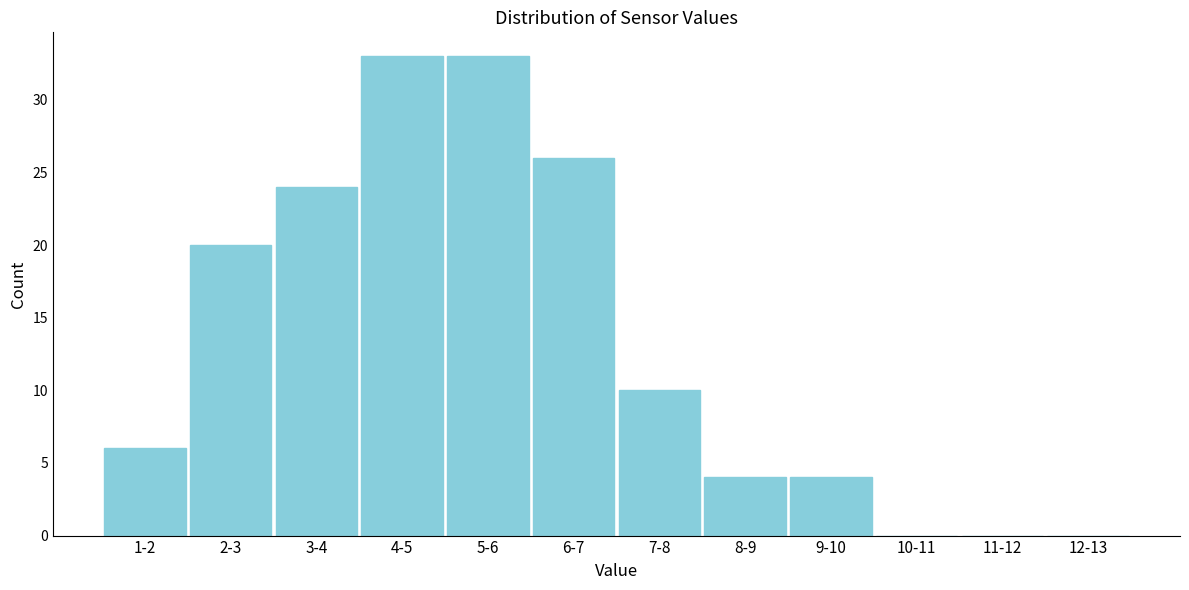

Reading left to right, what are all the values shown in this chart?

1-2=6	2-3=20	3-4=24	4-5=33	5-6=33	6-7=26	7-8=10	8-9=4	9-10=4	10-11=0	11-12=0	12-13=0